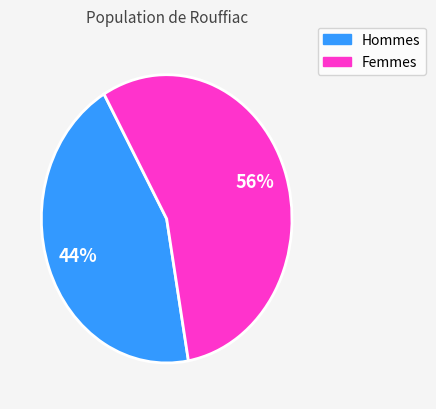

Which category has the smallest portion of the pie?

Hommes